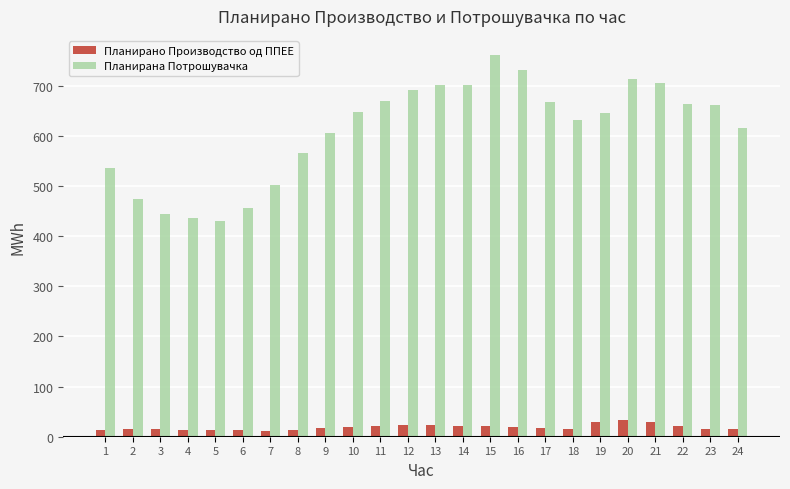

The value of Планирана Потрошувачка at 4 is 761.2. True or false?

False